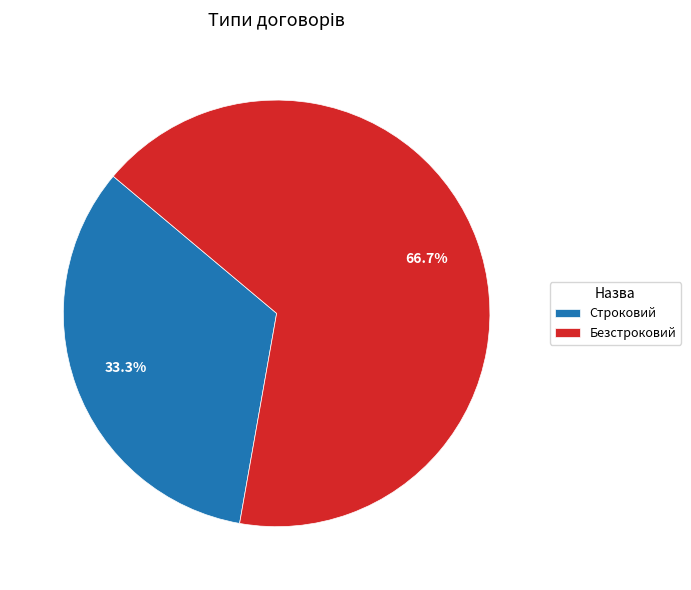

What percentage is the Строковий slice, to the nearest percent?

33%